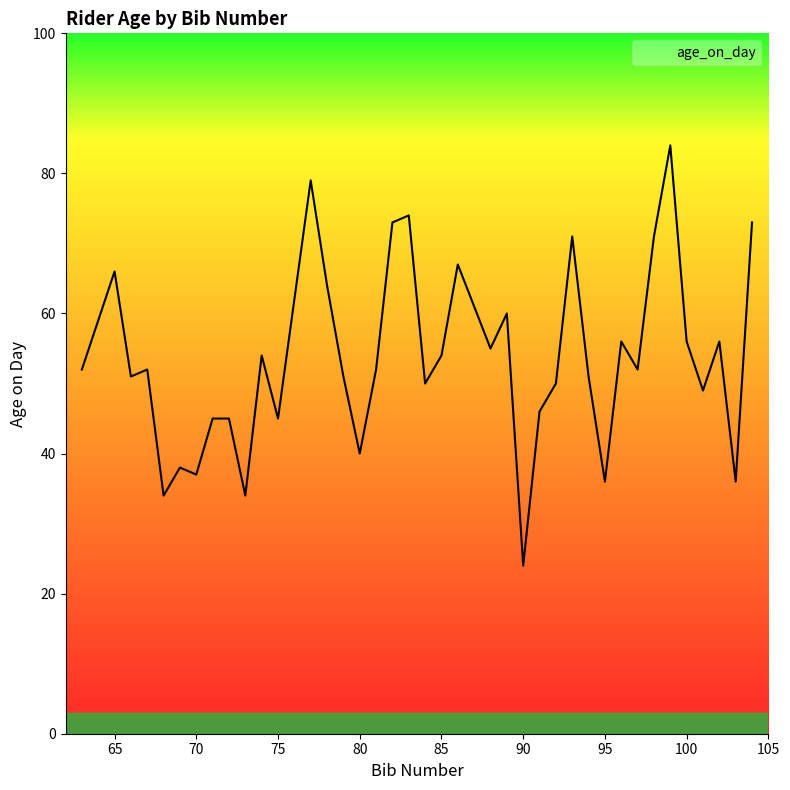

What is the smallest value displayed?

24